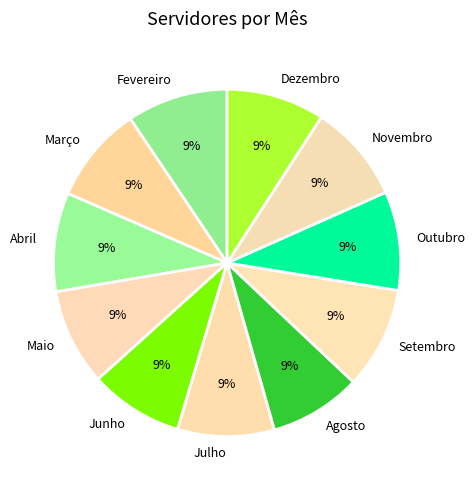

Do Março and Setembro together represent more than half of the pie?

No